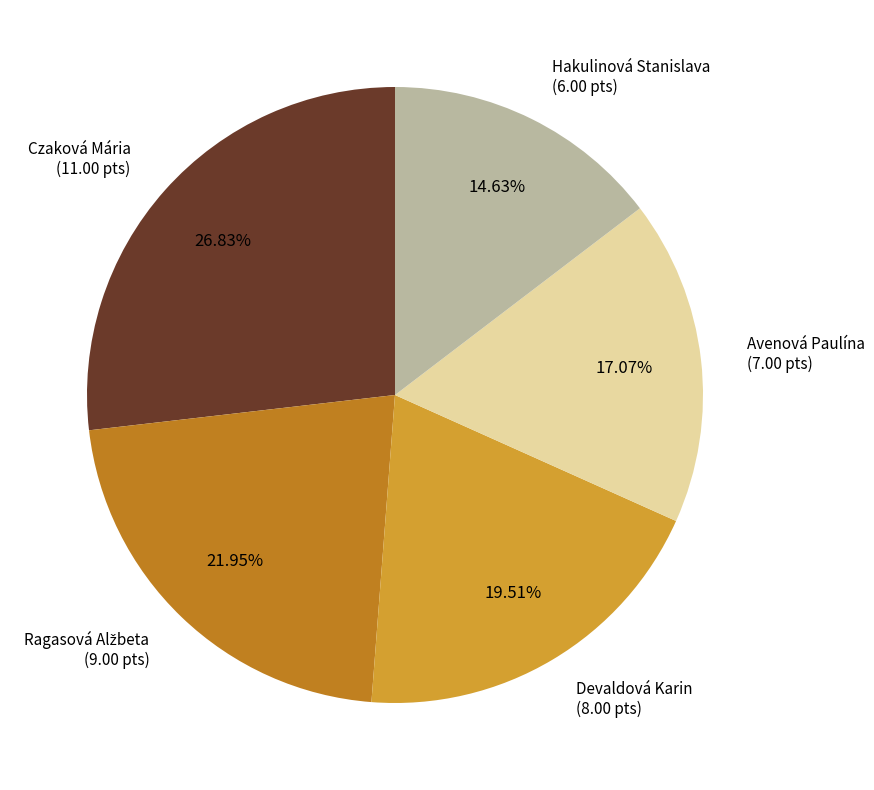

Is Czaková Mária the majority of the pie?

No